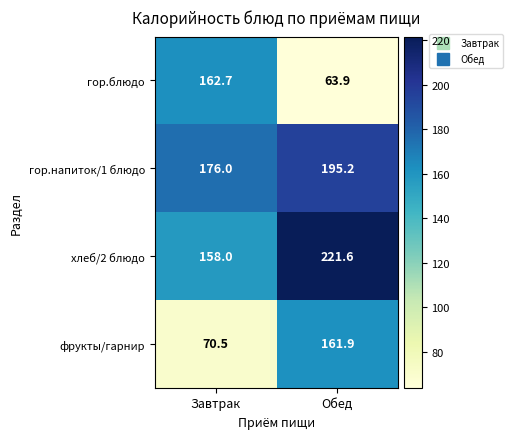

Which series changed the most between Завтрак and Обед?

гор.блюдо